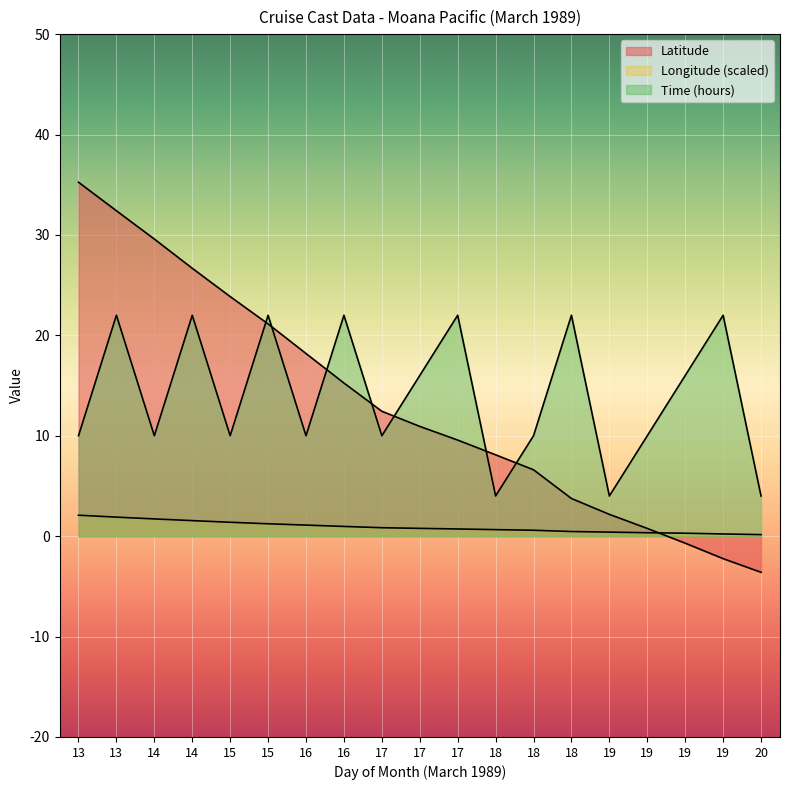

True or false: Time and Latitude intersect in this chart.

True